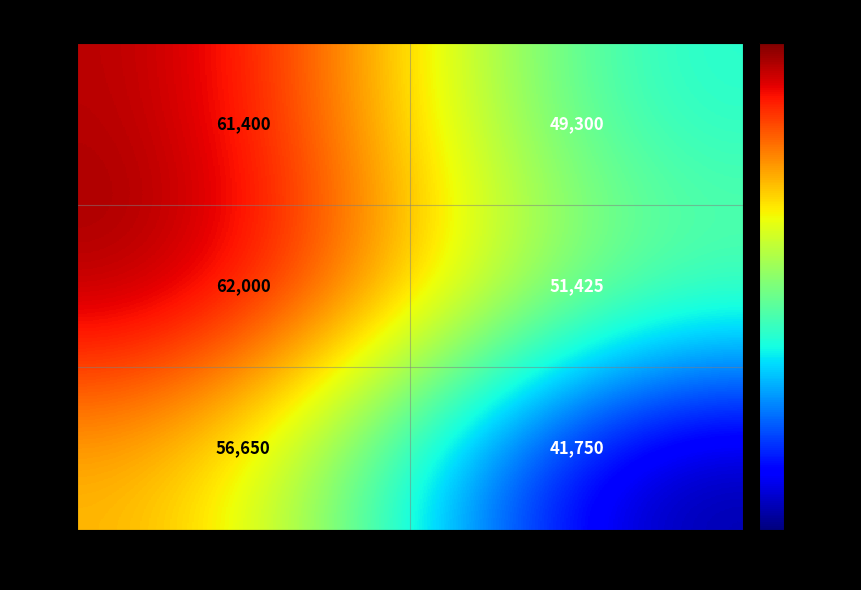

Which category has the highest value across all series?

主任